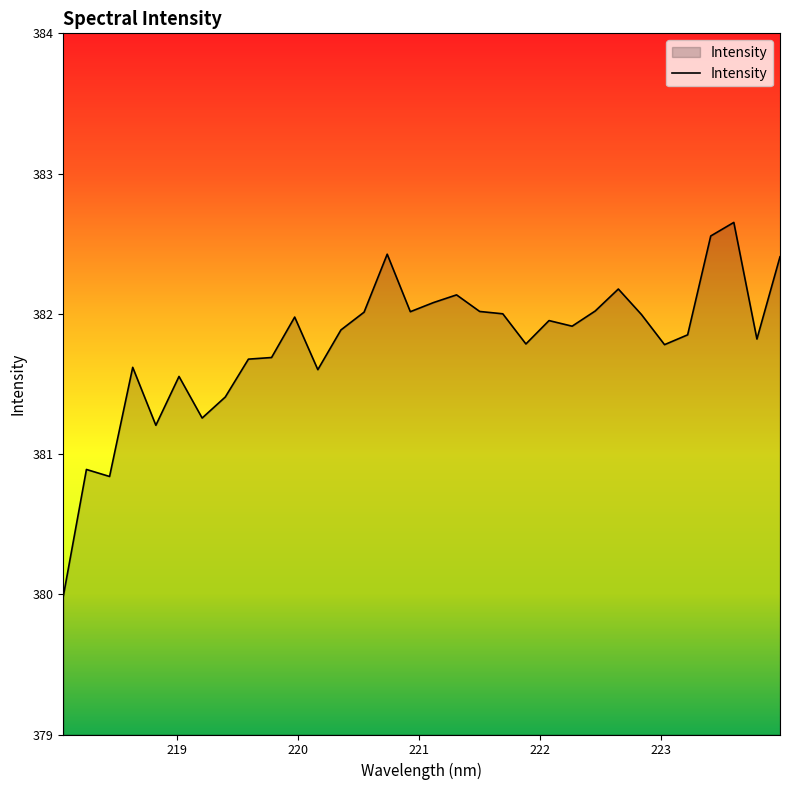

What is the sum of all values?

12217.2